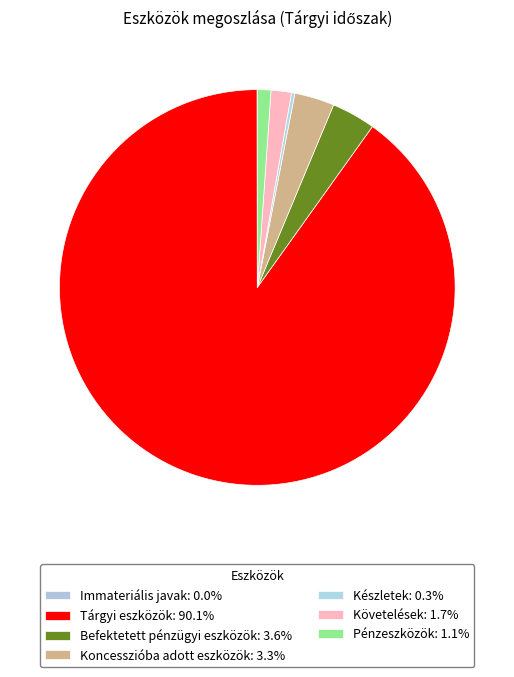

Approximately how many times larger is the value at Koncesszióba adott eszközök compared to Pénzeszközök?

2.9